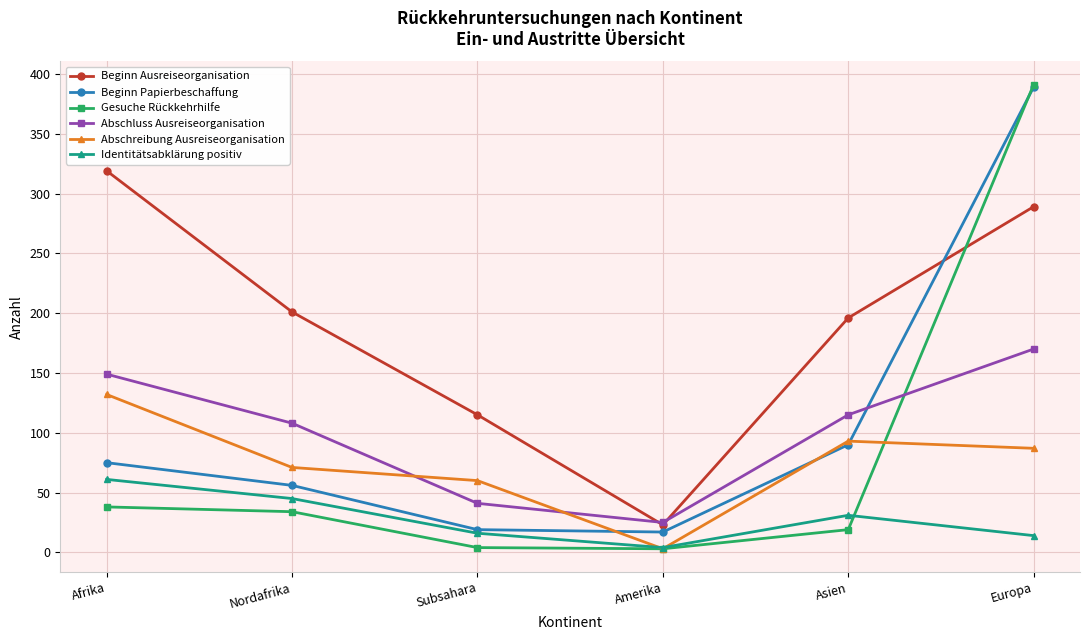

What is the difference between the maximum and minimum values in the Identitätsabklärung positiv series?

57